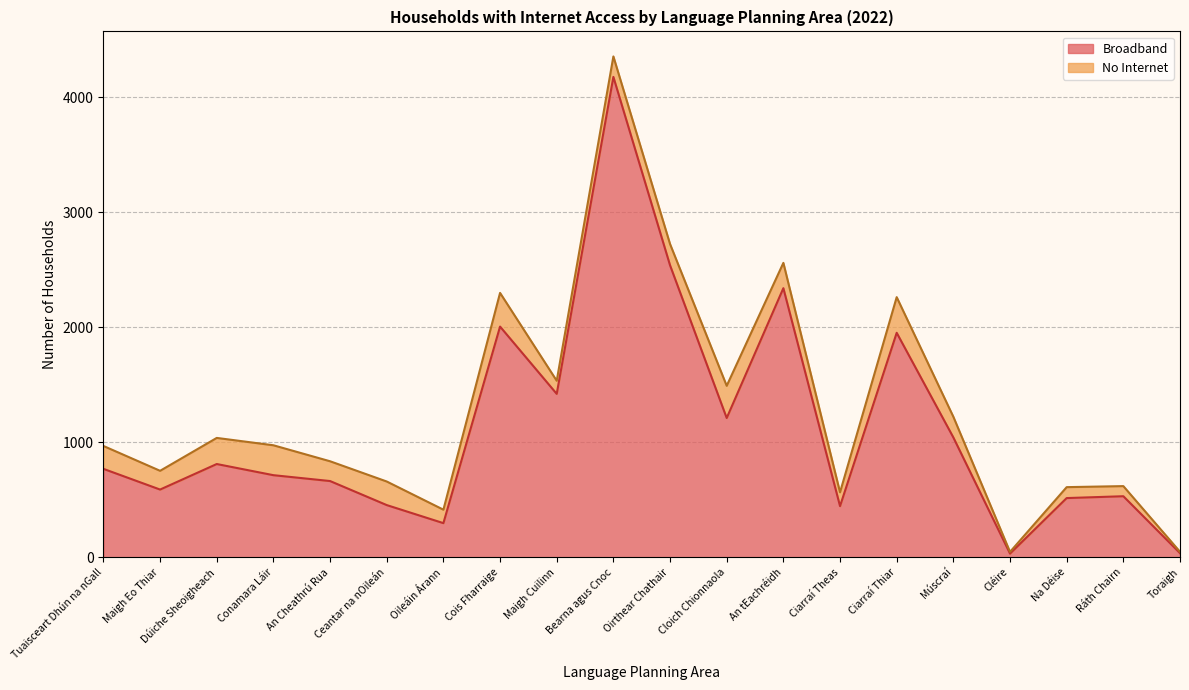

True or false: the data shows 136 at Na Déise.

False